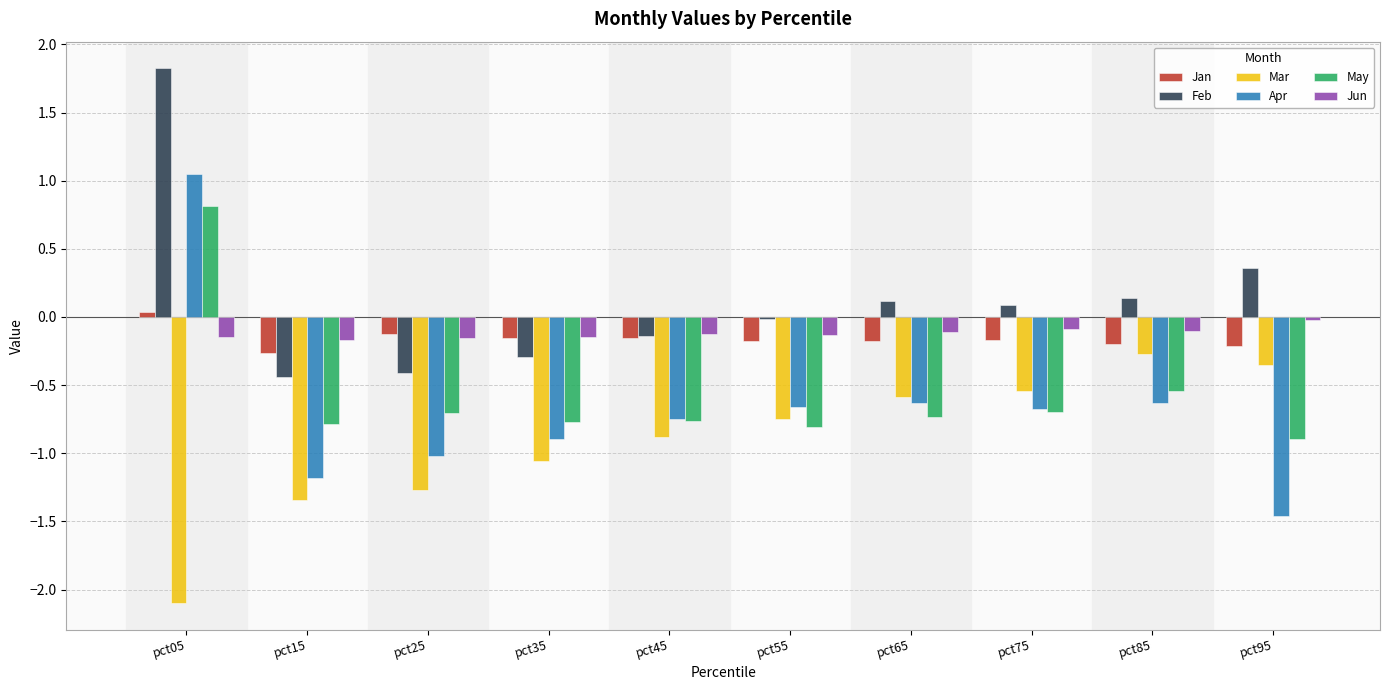

What is the total value across all series at pct25?

-3.7